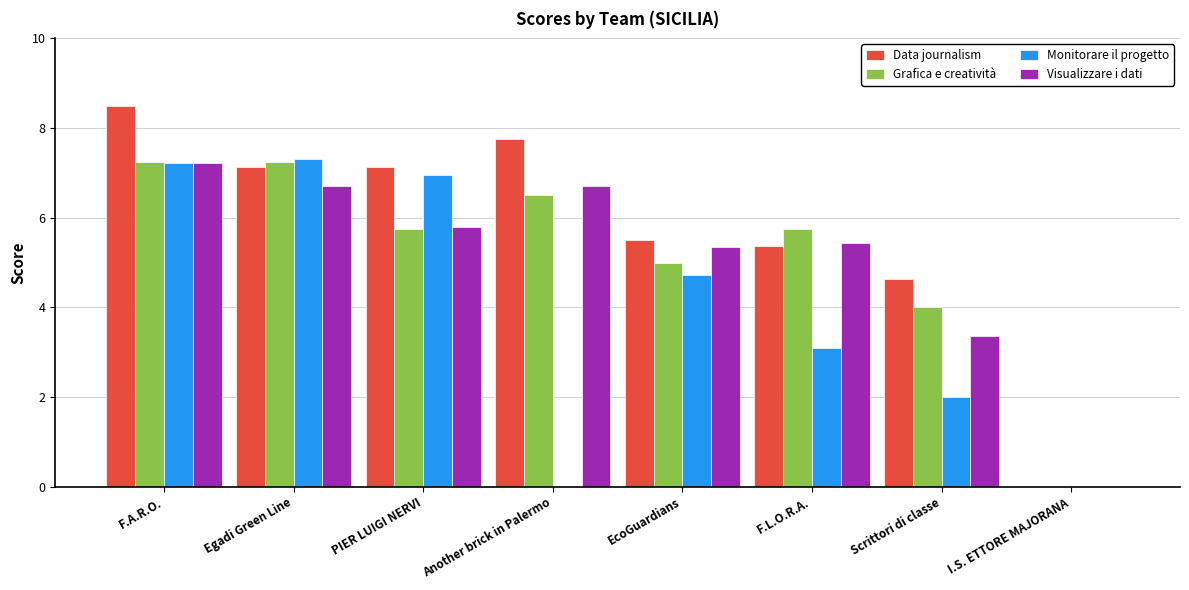

How many categories are shown in the chart?

8